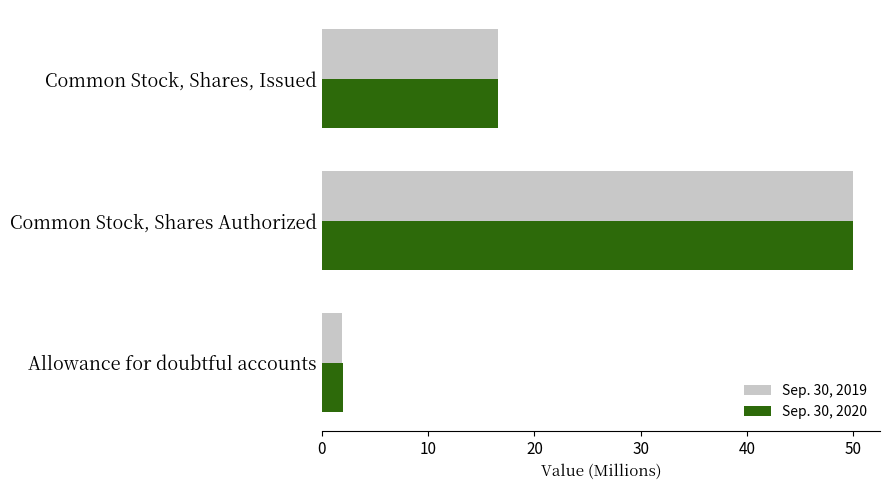

Is it true that Sep. 30, 2019 equals 24.2 at Common Stock, Shares, Issued?

False